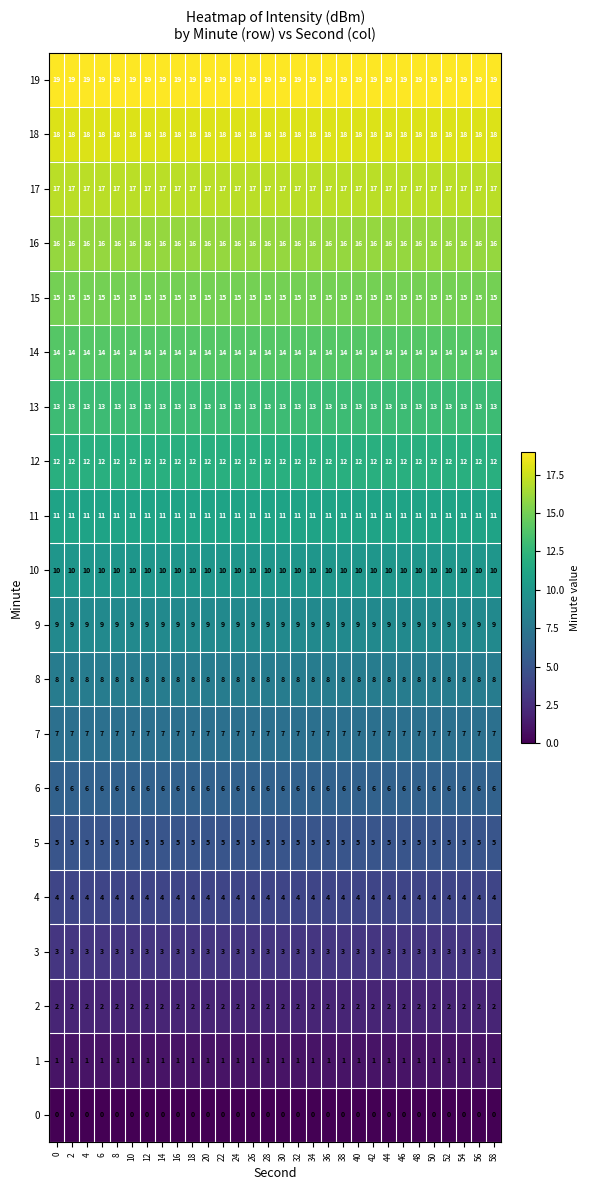

What is the average value of the 10 series?

10